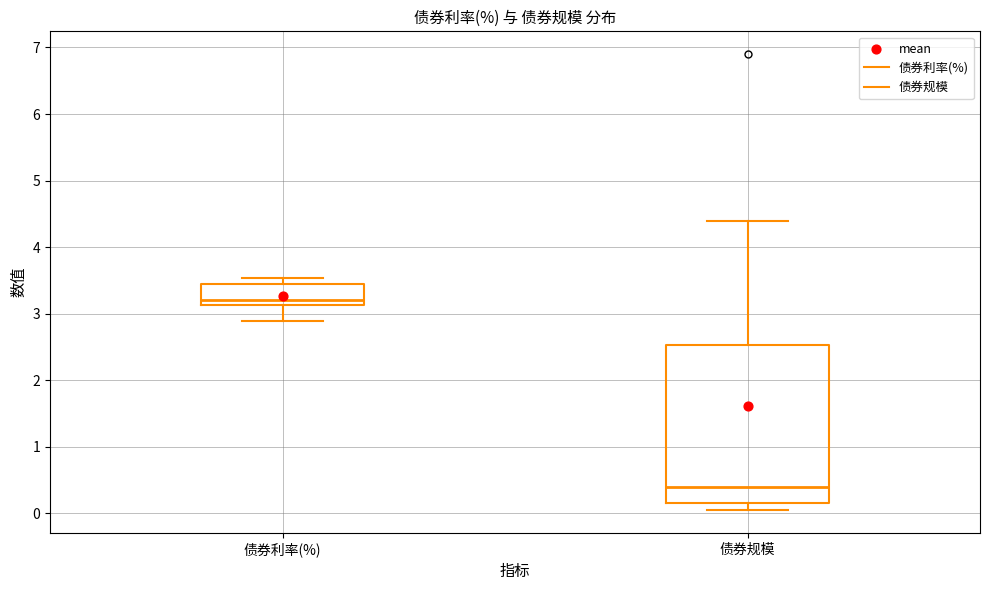

Comparing the boxes themselves (not the whiskers), which one is the tallest?

债券规模